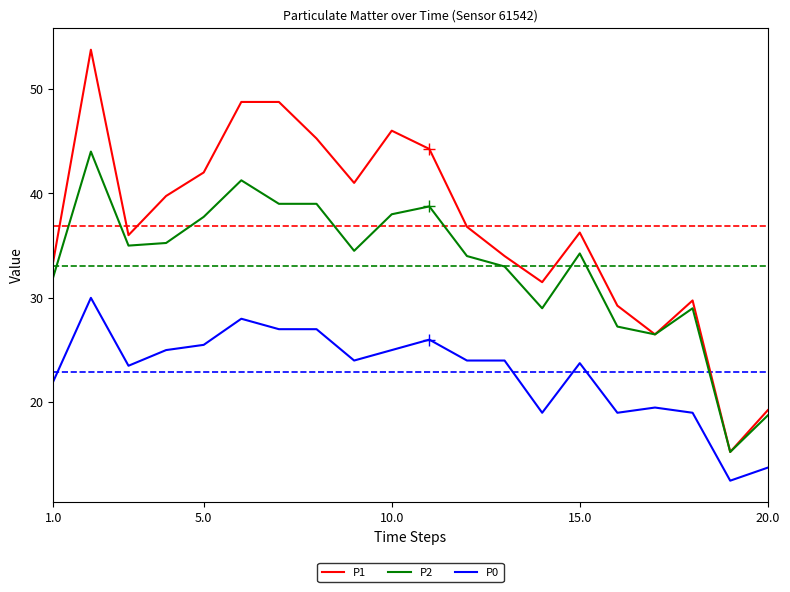

True or false: P1 and P0 cross at least once.

False